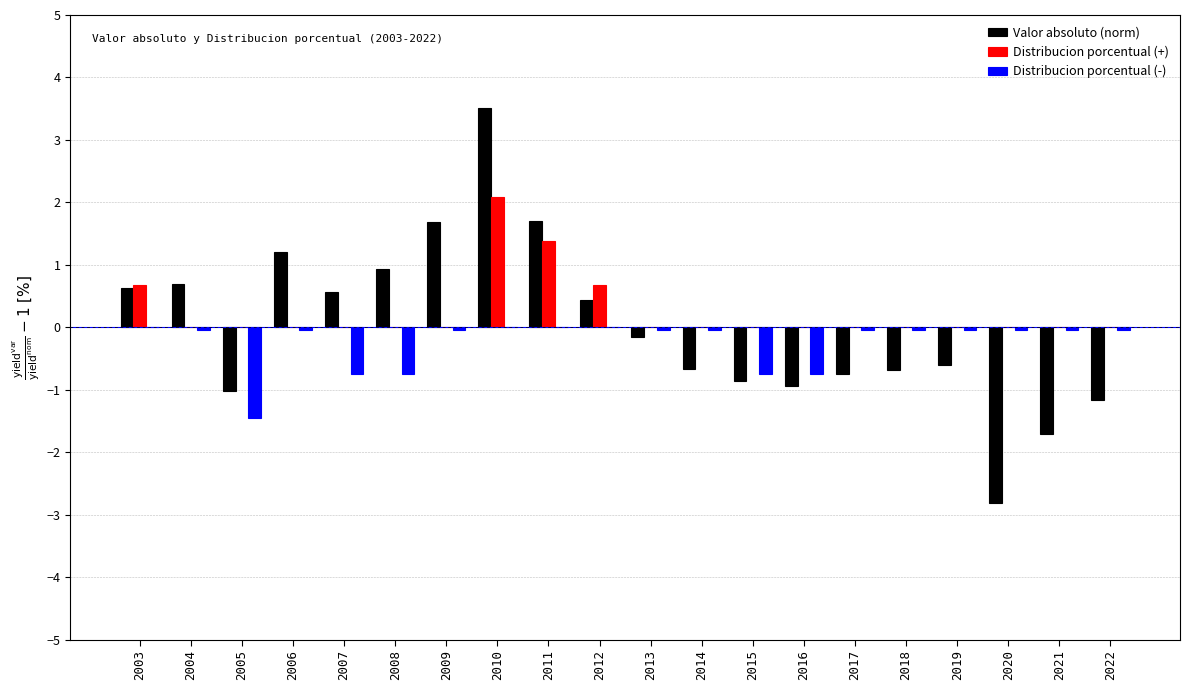

What is the approximate value of Distribucion porcentual (-) at 2008?

-0.7